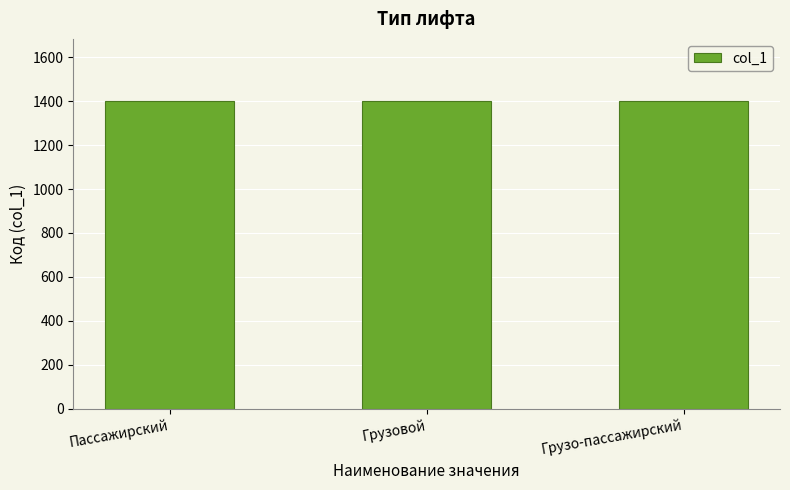

What is the label of the 2nd bar from the right?

Грузовой